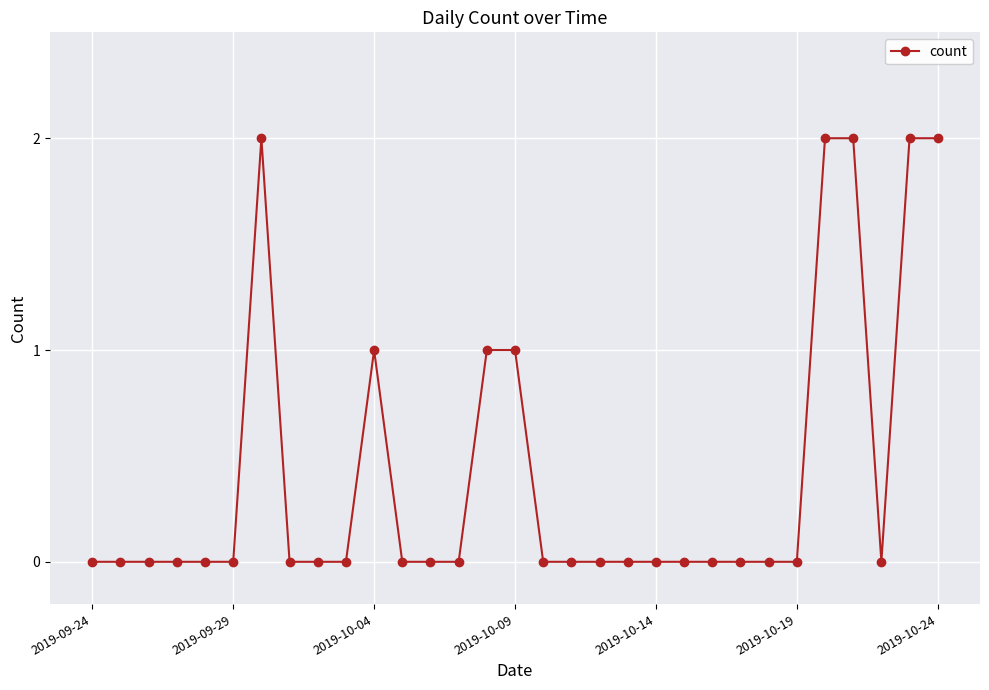

How many lines are shown in the chart?

1